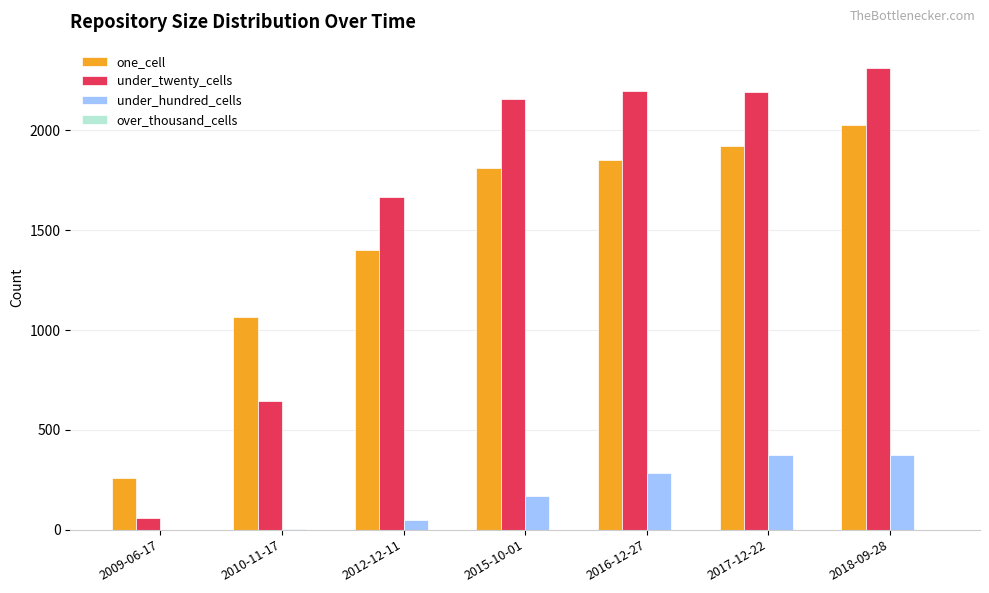

The value of under_hundred_cells at 2016-12-27 is 446. True or false?

False